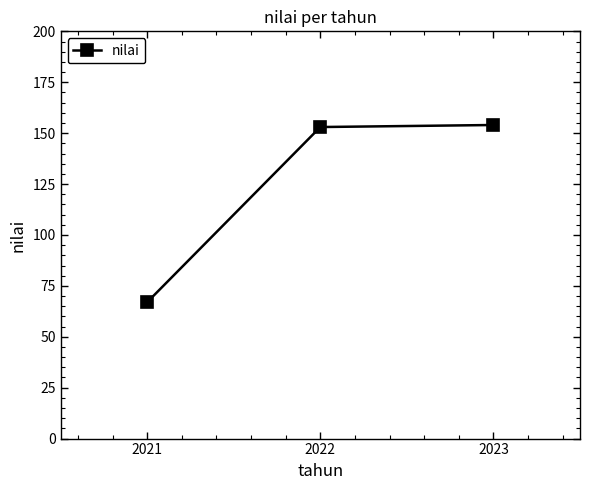

What is the difference between the maximum and minimum values?

87